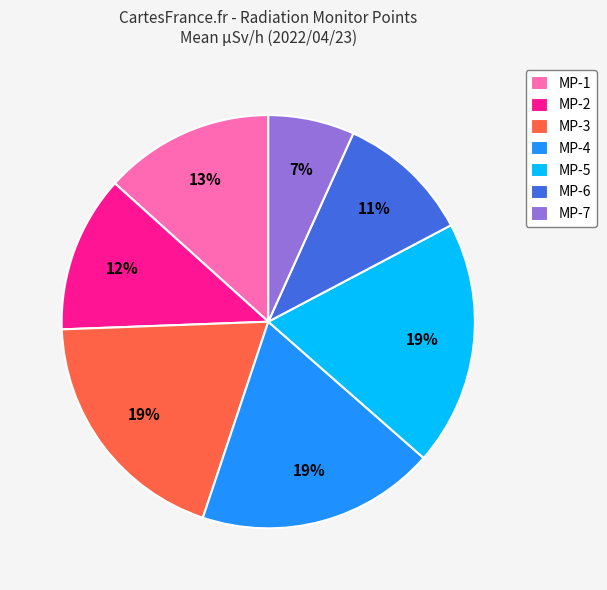

To the nearest percent, what is the combined percentage of MP-3 and MP-7?

26%